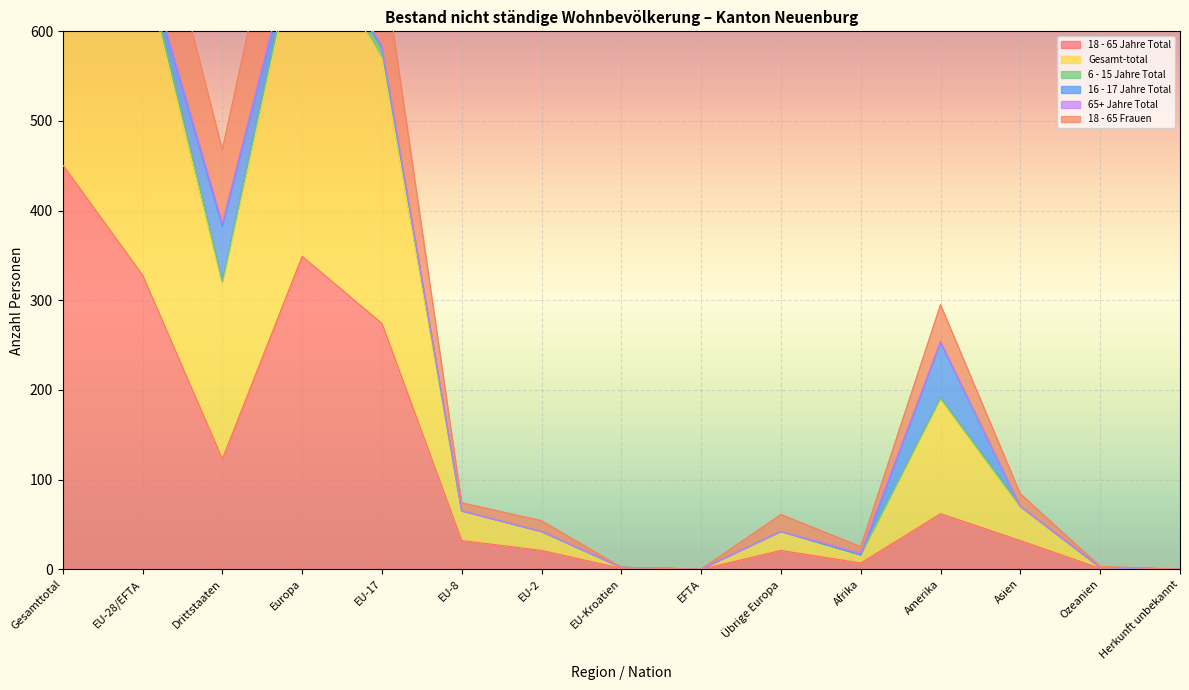

Is it true that 18 - 65 Jahre Total equals 21 at EU-2?

True